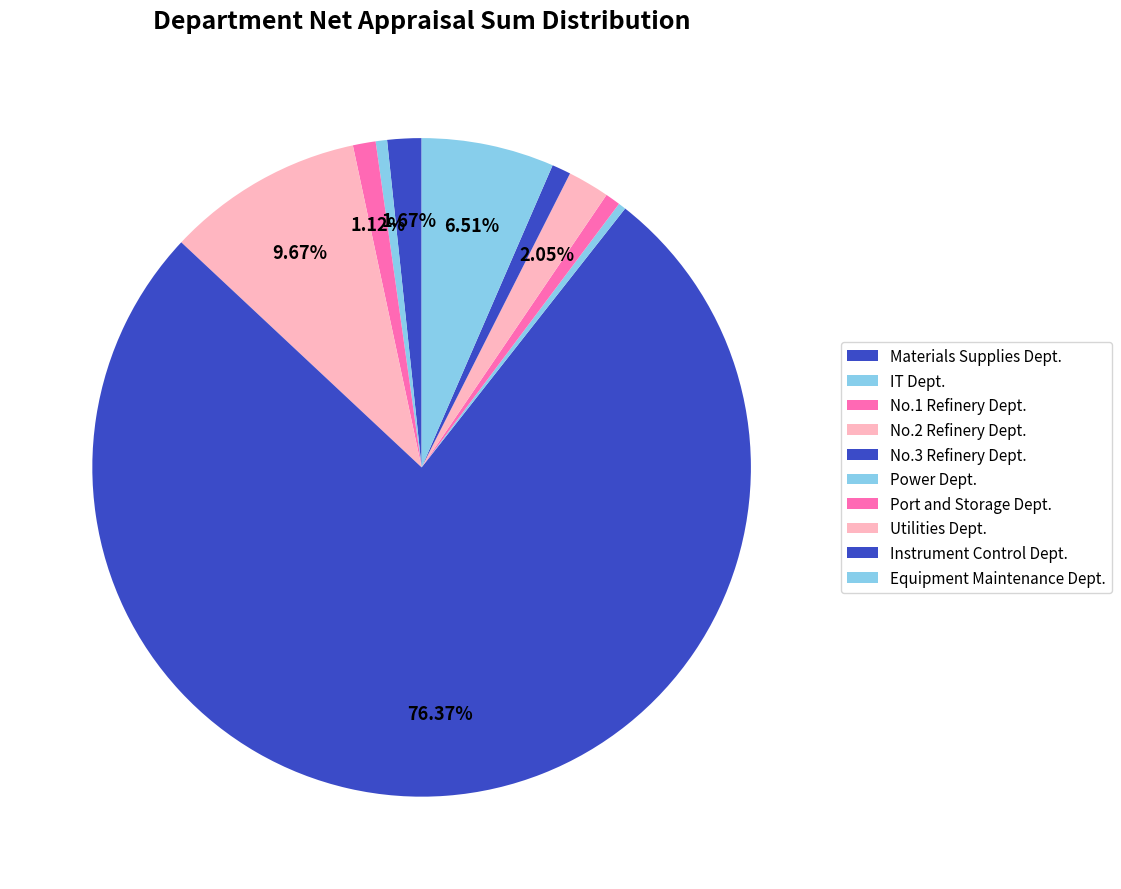

Count the number of slices in the pie.

10